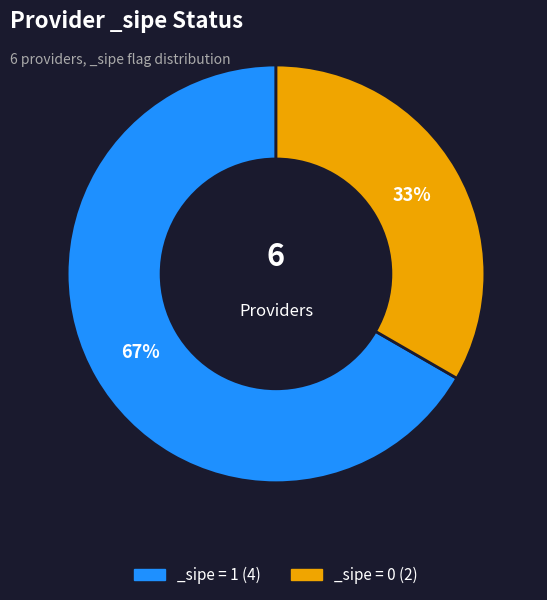

To the nearest percent, what is the combined percentage of _sipe = 0 (2) and _sipe = 1 (4)?

100%